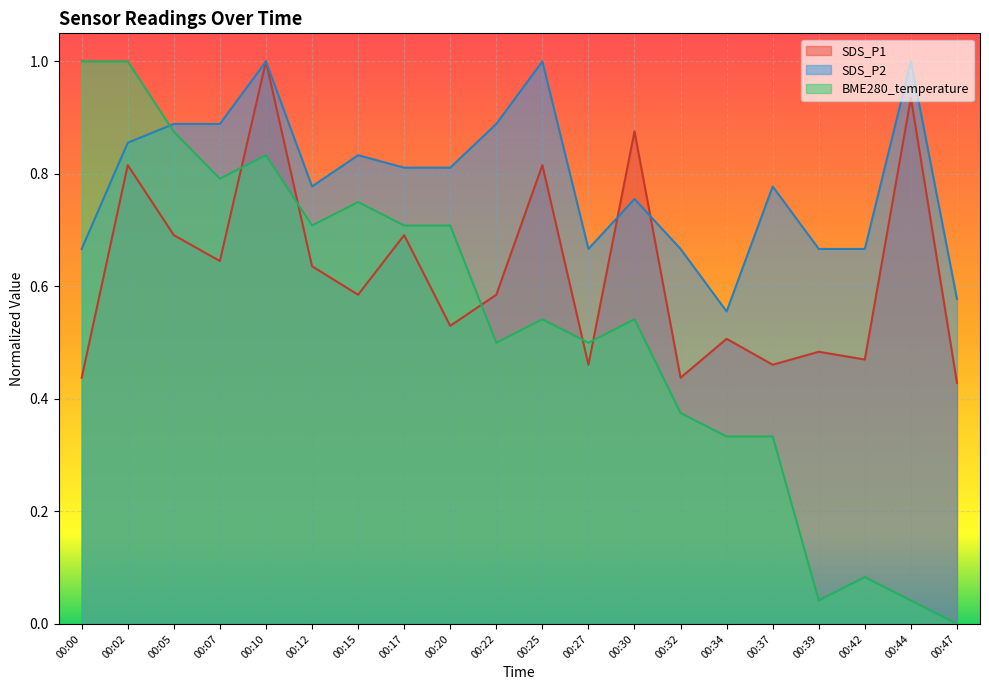

List the labels in order of BME280_temperature value, largest first.

00:00, 00:02, 00:05, 00:10, 00:07, 00:15, 00:12, 00:17, 00:20, 00:25, 00:30, 00:22, 00:27, 00:32, 00:34, 00:37, 00:42, 00:39, 00:44, 00:47